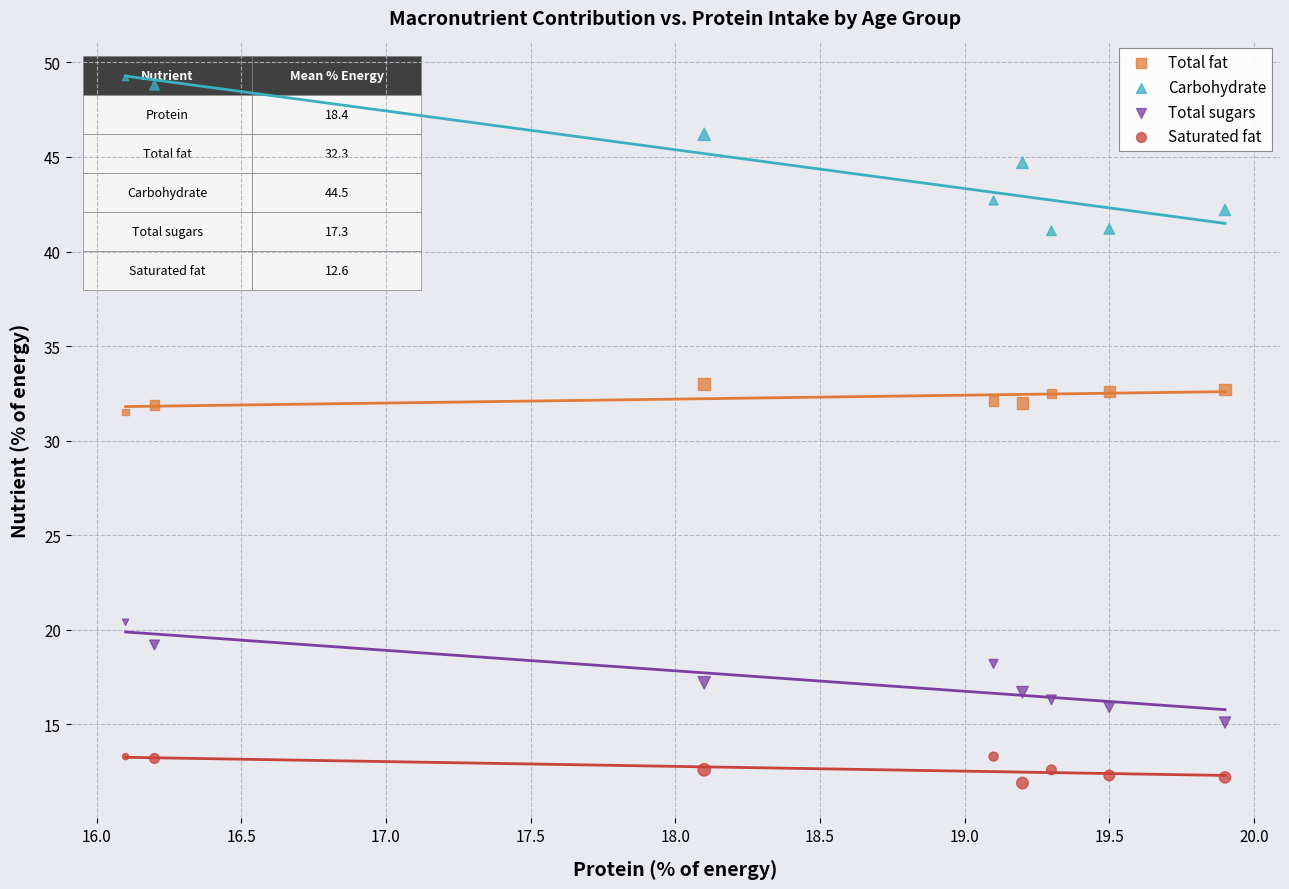

Which series contains the highest Y value?

Carbohydrate